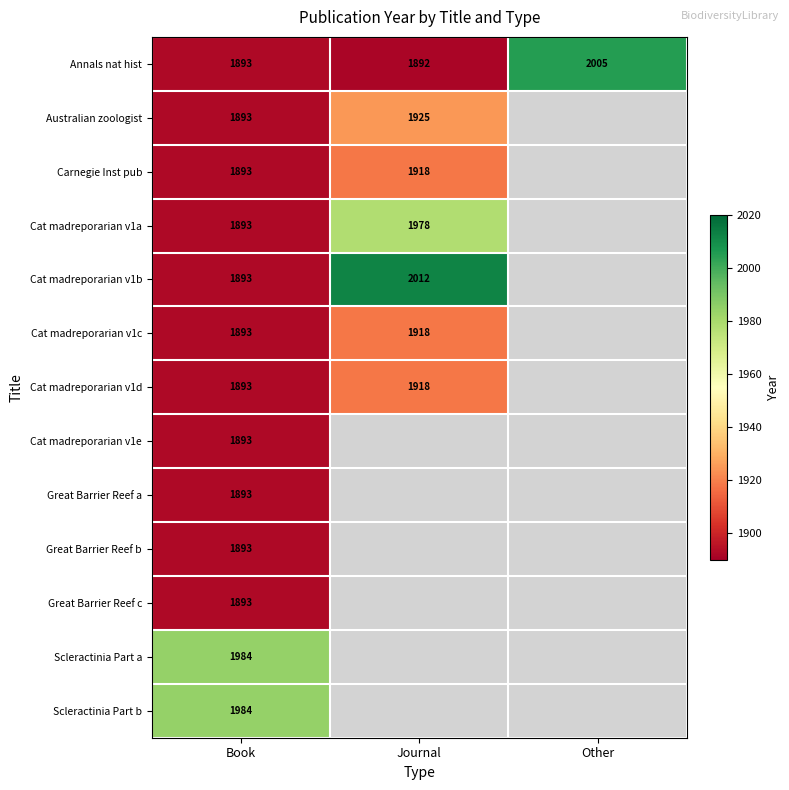

The Australian zoologist series shows 713.2 at Journal. True or false?

False